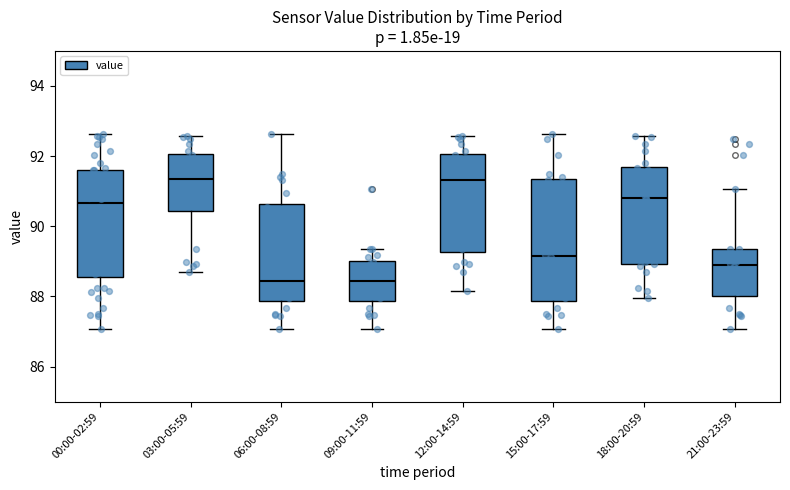

Reading left to right, transcribe this box plot: for each box, give where its median line is, the range the box spans, and where its two whiskers end, as read against the y-axis. The values are not printed on the chart, so give them approximately, as read against the axis.

00:00-02:59: median 90.6, box 88.6 to 91.6, whiskers 87.0 to 92.6
03:00-05:59: median 91.4, box 90.4 to 92.0, whiskers 88.8 to 92.6
06:00-08:59: median 88.4, box 87.8 to 90.6, whiskers 87.0 to 92.6
09:00-11:59: median 88.4, box 87.8 to 89.0, whiskers 87.0 to 89.4
12:00-14:59: median 91.4, box 89.2 to 92.0, whiskers 88.2 to 92.6
15:00-17:59: median 89.2, box 87.8 to 91.4, whiskers 87.0 to 92.6
18:00-20:59: median 90.8, box 89.0 to 91.6, whiskers 88.0 to 92.6
21:00-23:59: median 89.0, box 88.0 to 89.4, whiskers 87.0 to 91.0